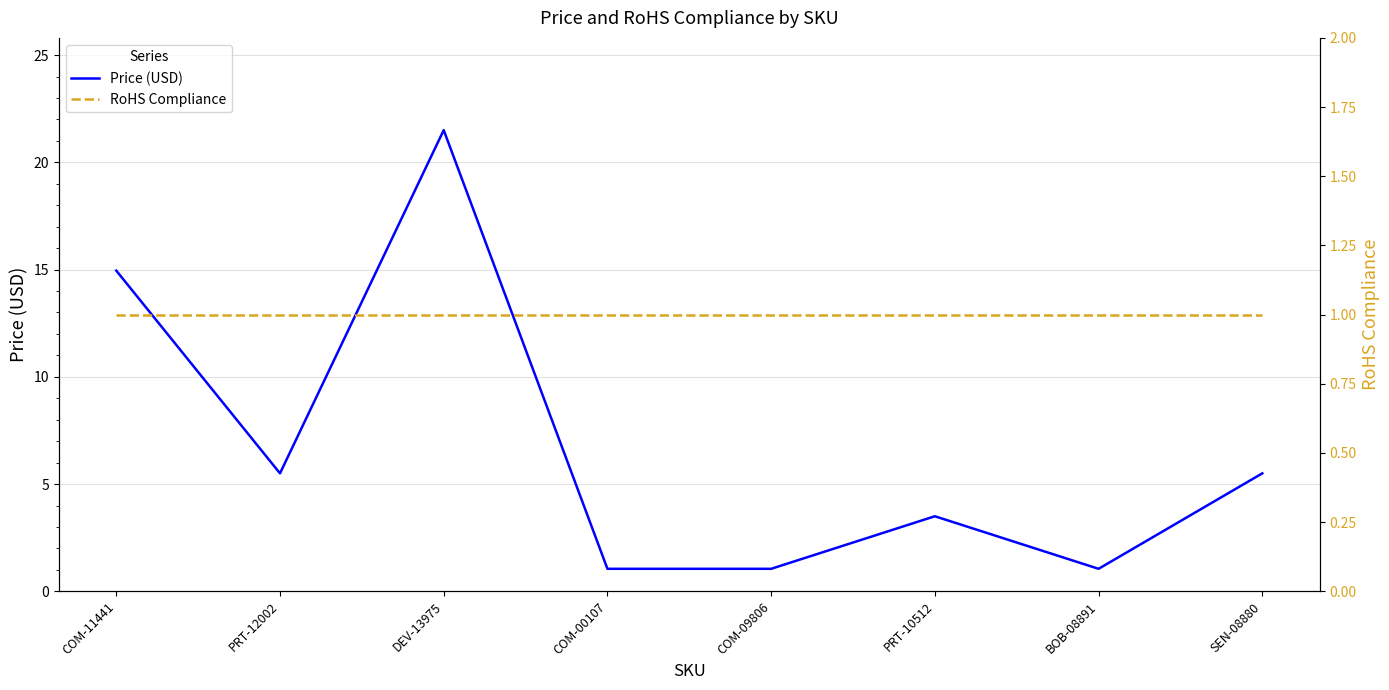

List the series in order of their overall mean, highest first.

Price (USD), RoHS Compliance